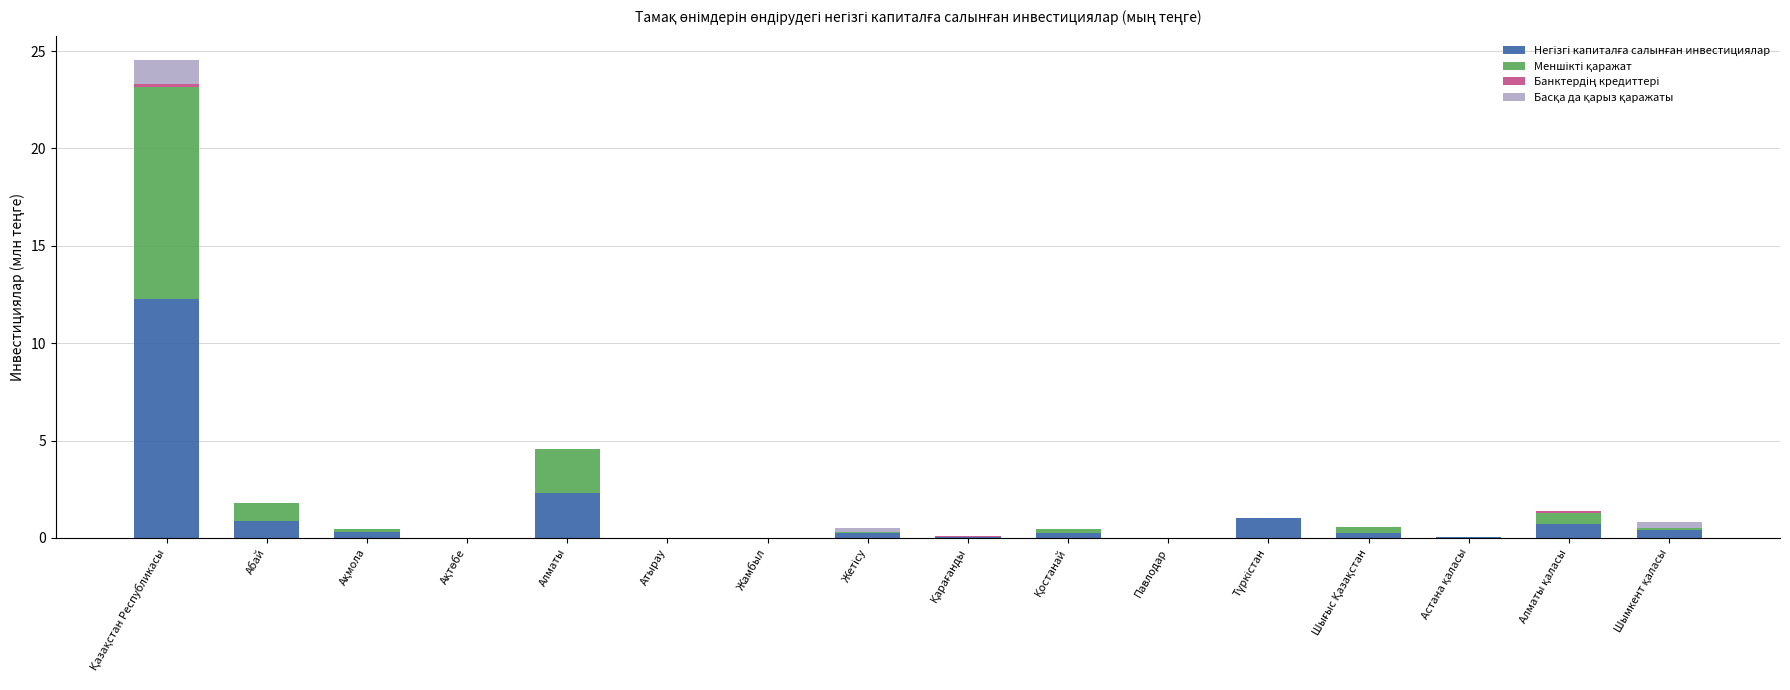

The value of Меншікті қаражат at Қазақстан Республикасы is 10.9. True or false?

True